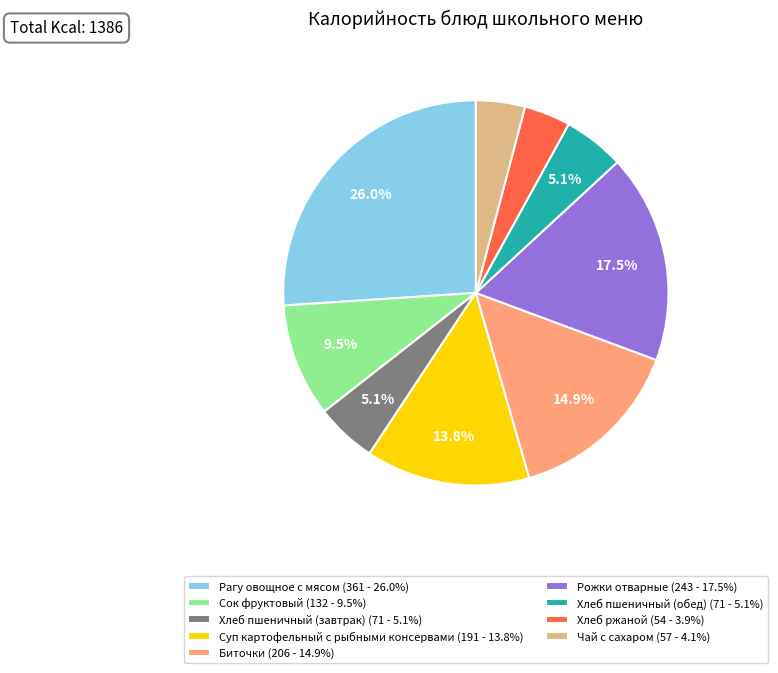

To the nearest percent, what portion does Чай с сахаром represent?

4%